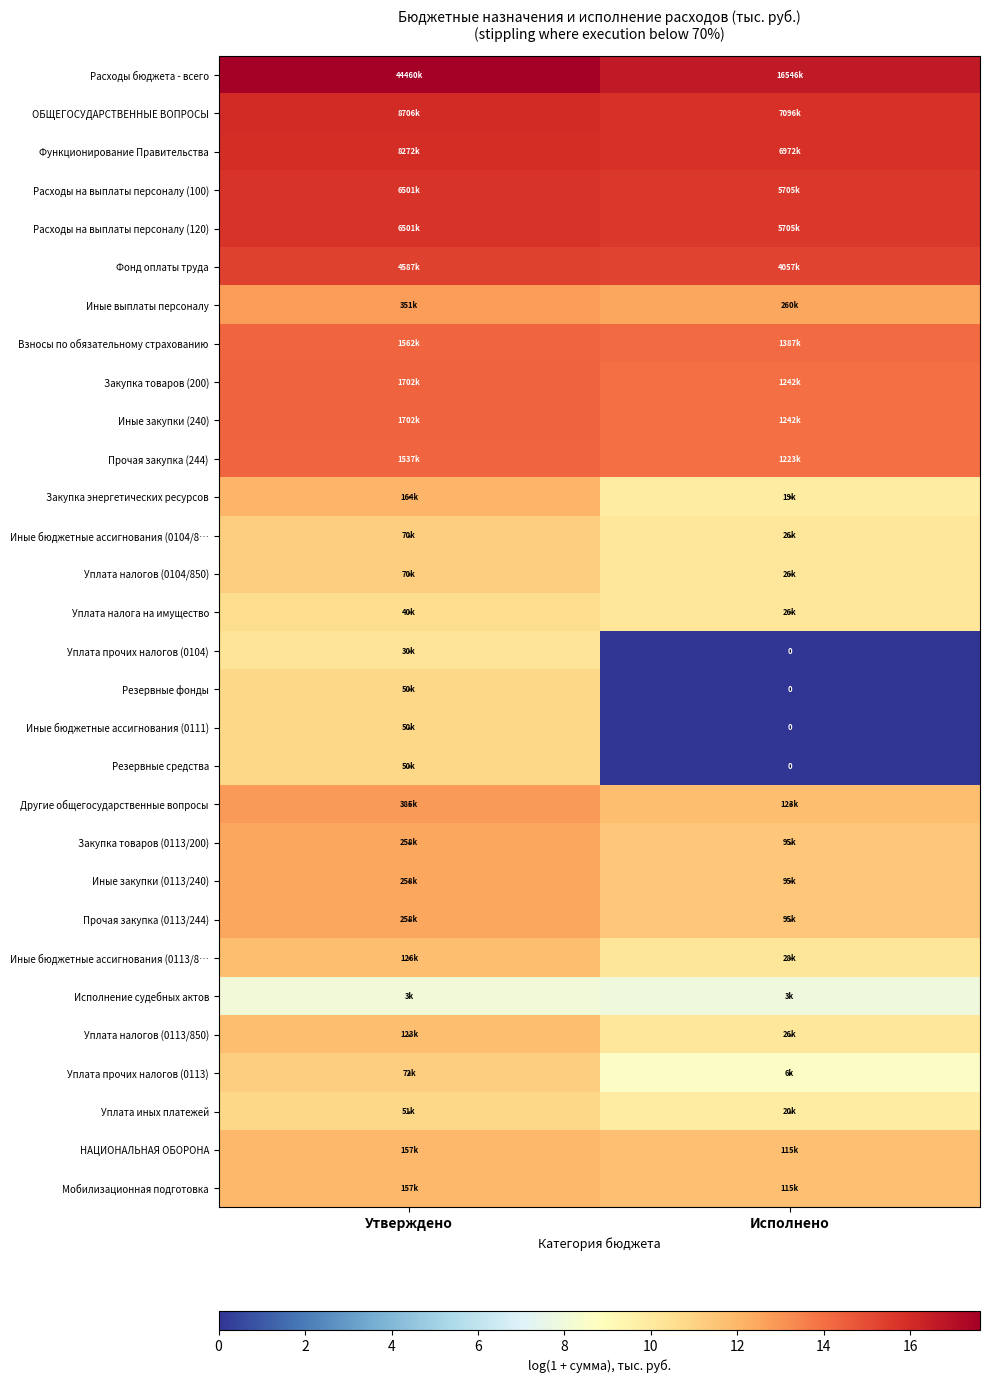

What is the difference between the Закупка энергетических ресурсов values at Исполнено and Утверждено?

2.2